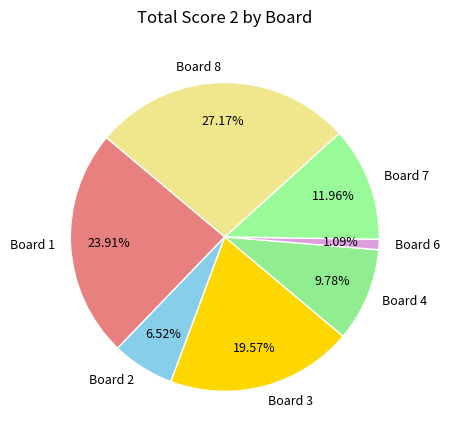

How much of the chart is everything except Board 1?

76.1%